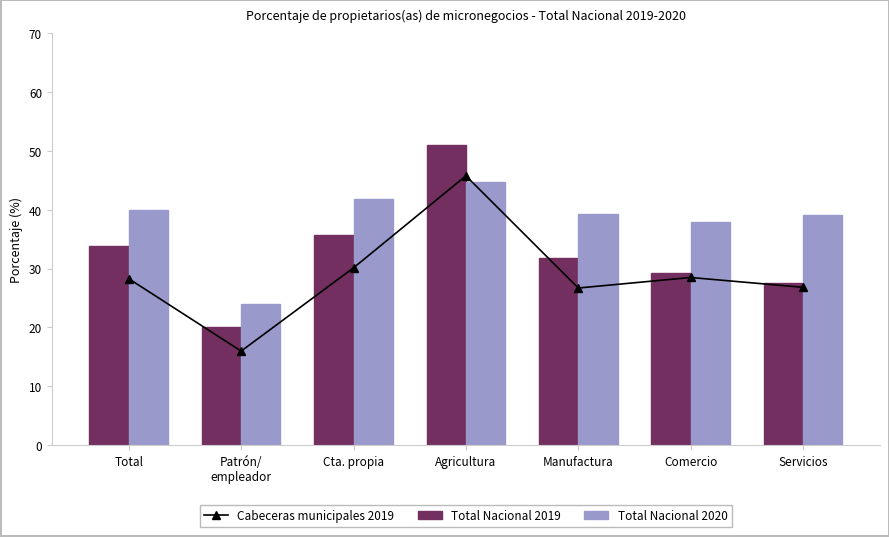

Between Total and Cta. propia, which is larger?

Cta. propia